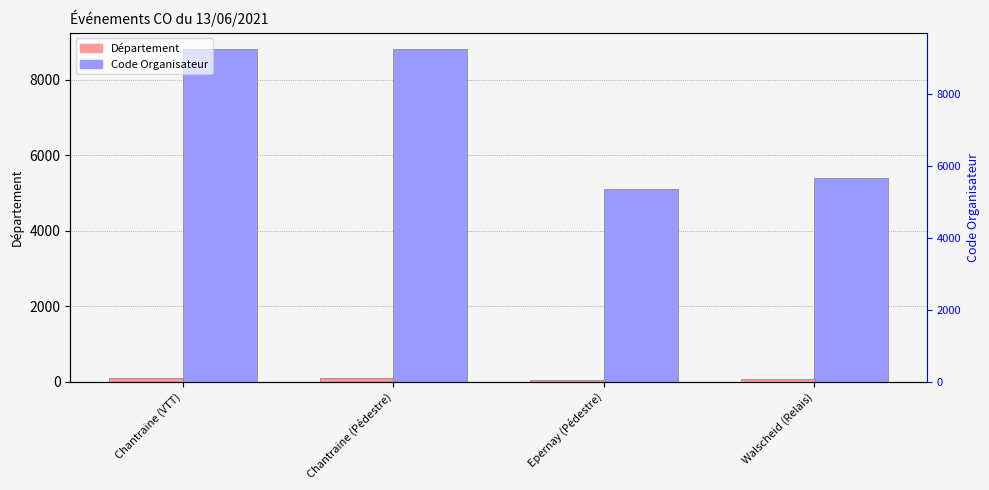

Reading left to right, transcribe all the data shown in this chart.

Département: 88	88	51	57
Code Organisateur: 8807	8807	5101	5407